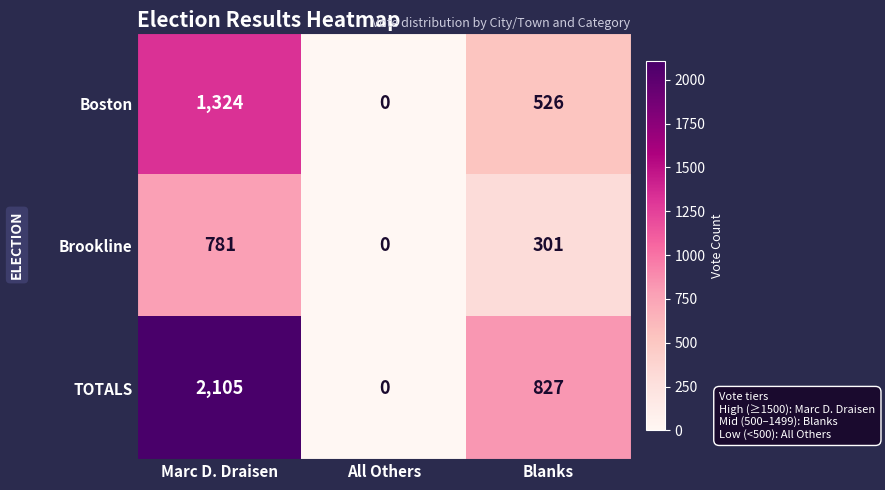

Which series has the largest total across all categories?

TOTALS